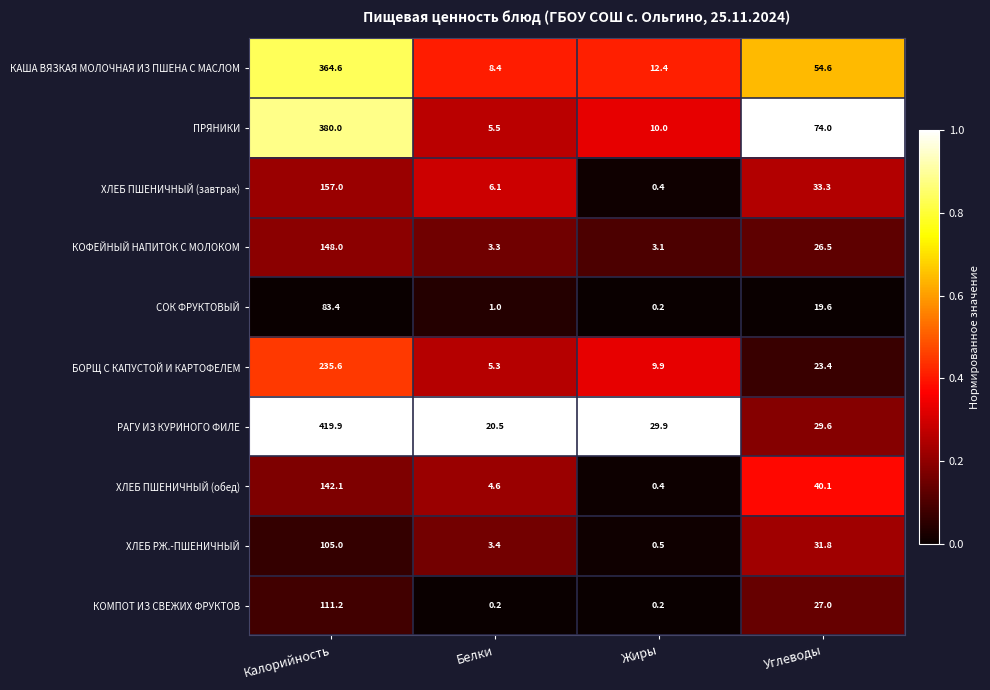

What is the lowest value of the ХЛЕБ ПШЕНИЧНЫЙ (завтрак) series?

0.4